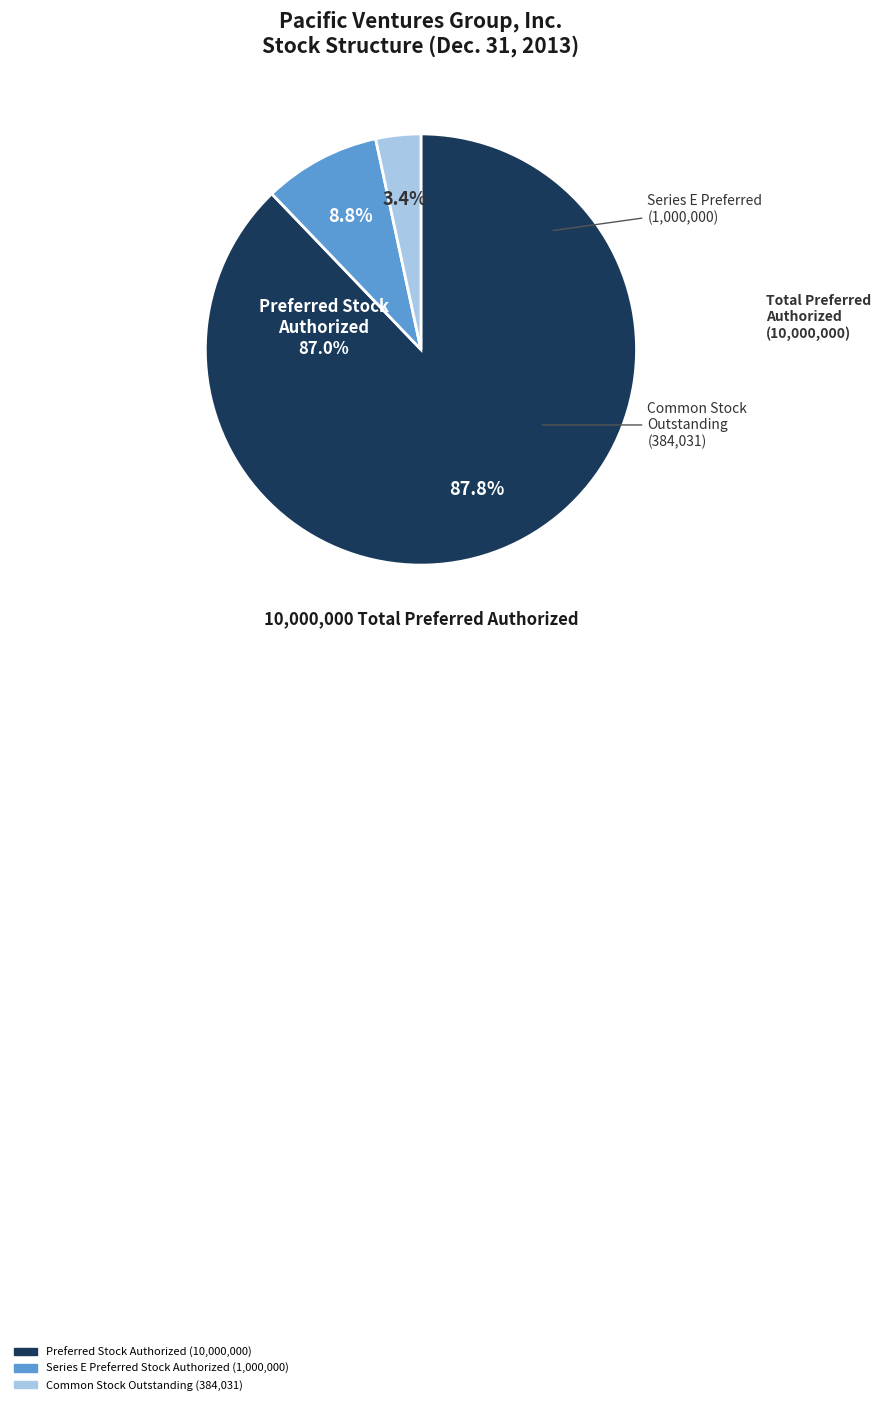

What percentage is NOT represented by Preferred Stock Authorized?

12.2%